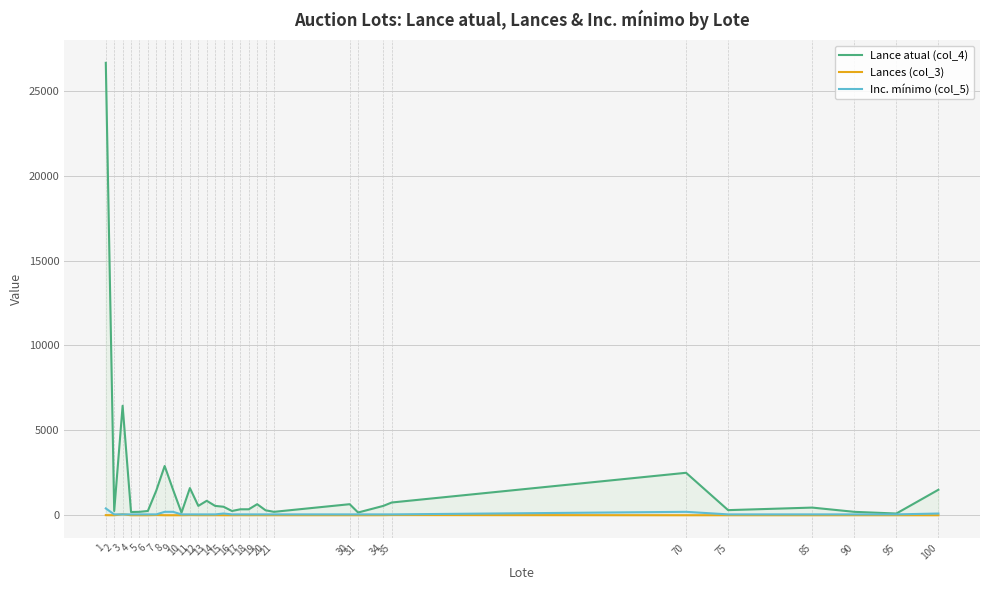

What is the difference between the maximum and minimum values in the Lances (col_3) series?

53